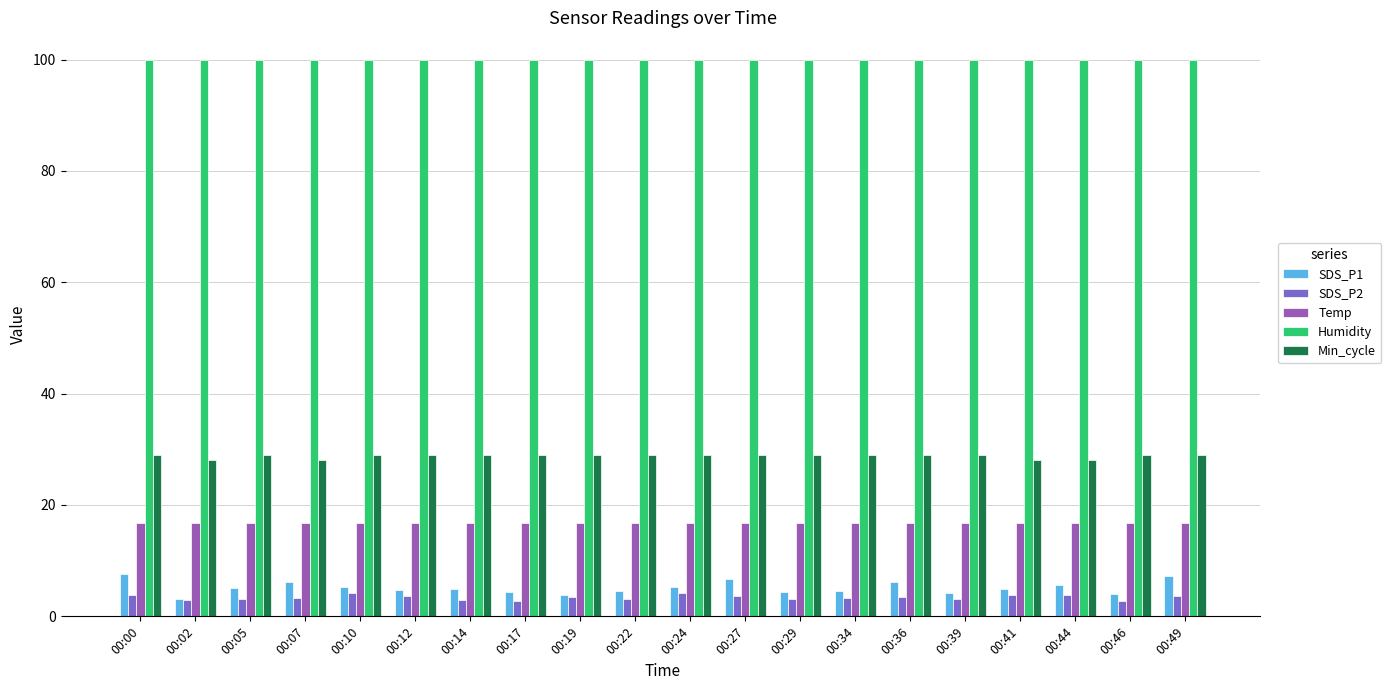

How many categories are shown in the chart?

20